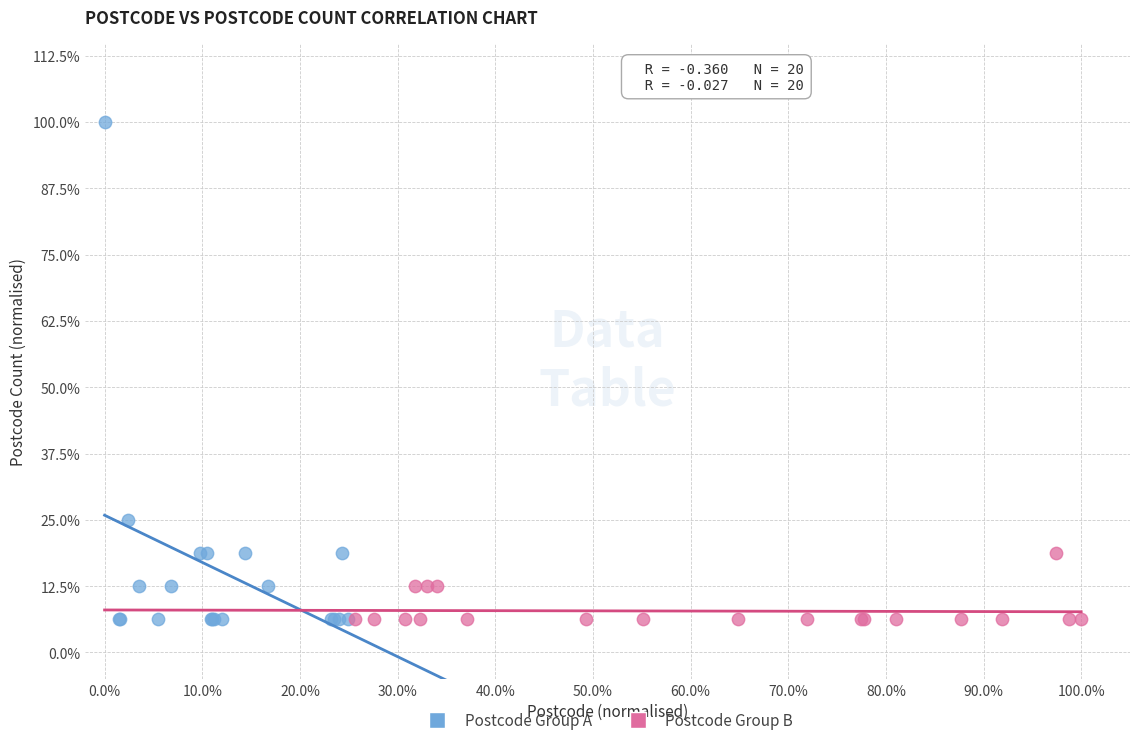

Which series reaches the maximum Y coordinate?

Postcode Group A